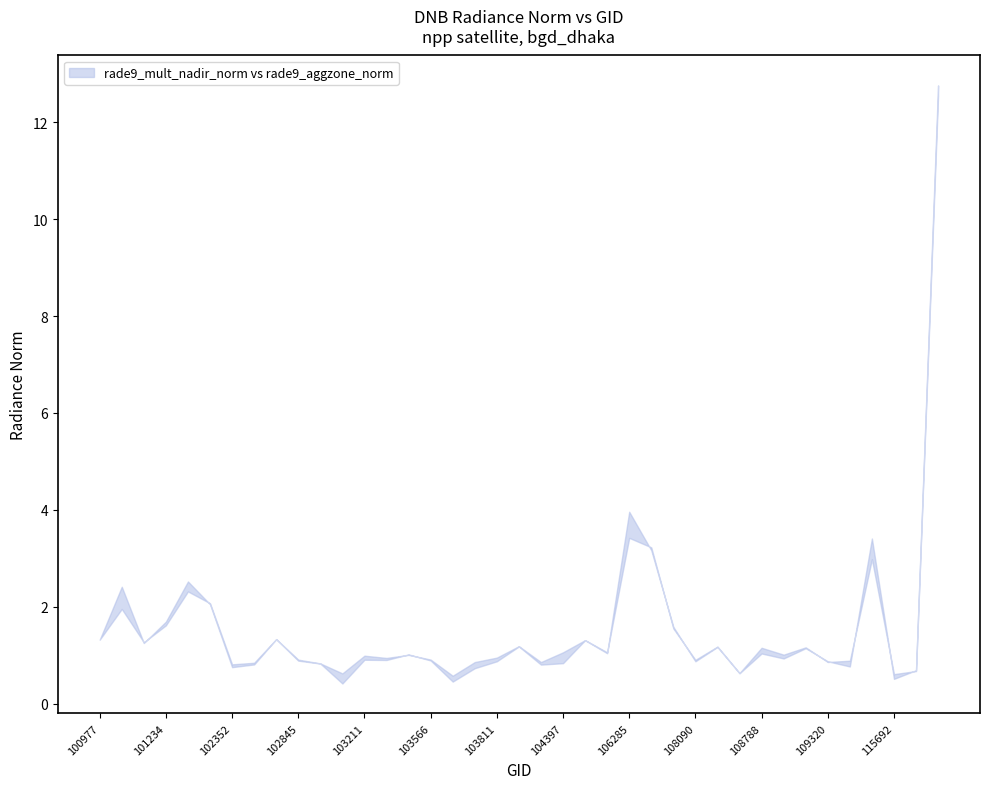

After their last crossing, which series has the higher values: rade9_aggzone_norm or rade9_mult_nadir_norm?

rade9_mult_nadir_norm